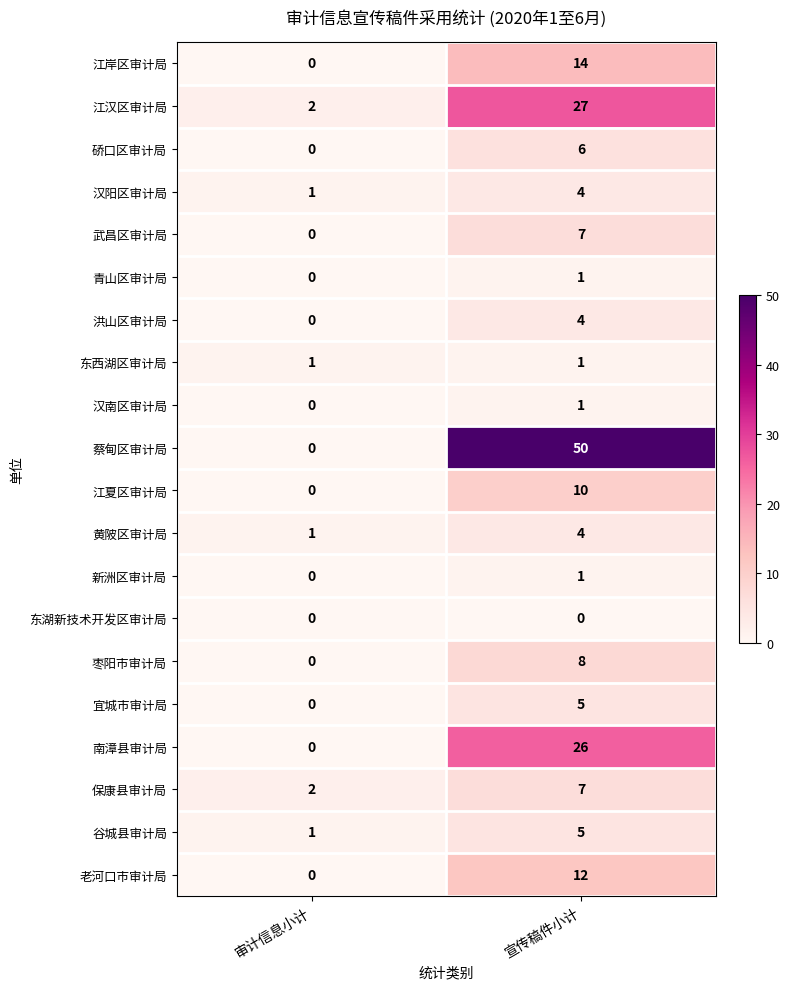

Rank the categories by 老河口市审计局 value from lowest to highest.

审计信息小计, 宣传稿件小计